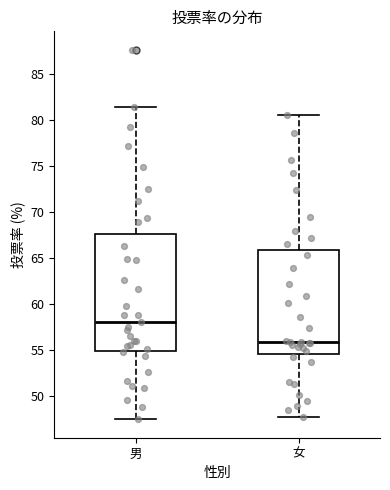

Comparing the boxes themselves (not the whiskers), which one is the tallest?

男